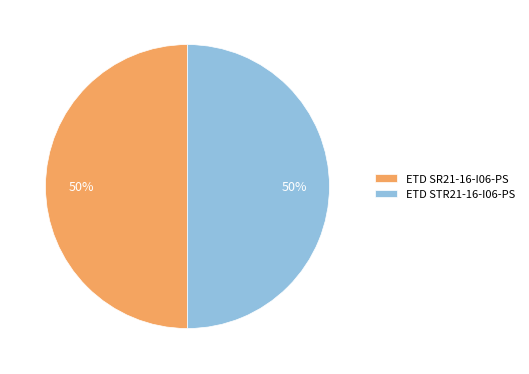

What is the ratio of the value at ETD SR21-16-I06-PS to the value at ETD STR21-16-I06-PS?

1.0